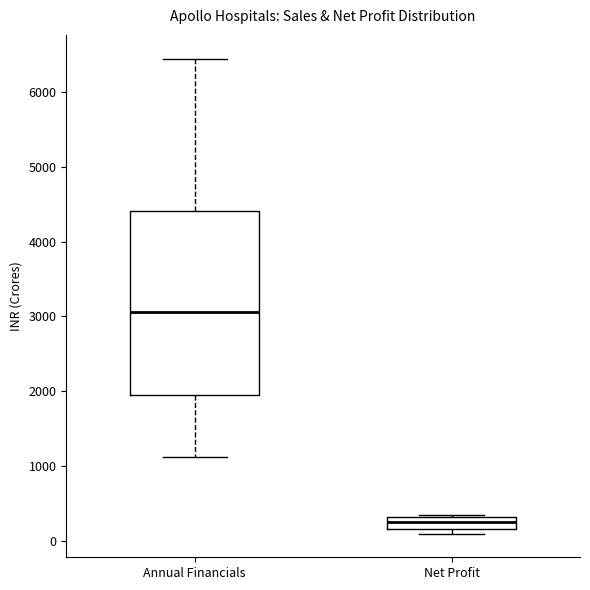

Where does the upper whisker of the box for Annual Financials end on the y-axis? The values are not printed on the chart, so give them approximately, as read against the axis.

6400